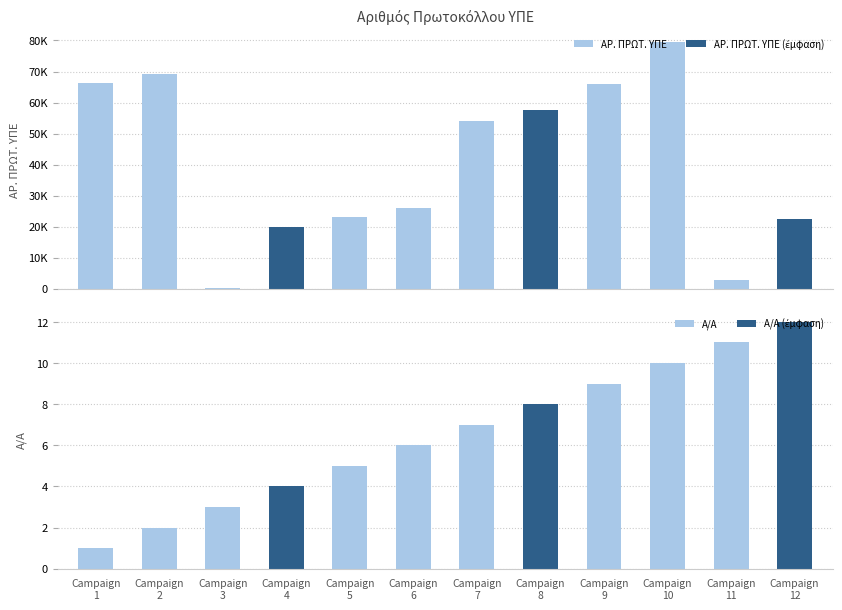

What is the minimum value for ΑΡ. ΠΡΩΤ. ΥΠΕ?

341